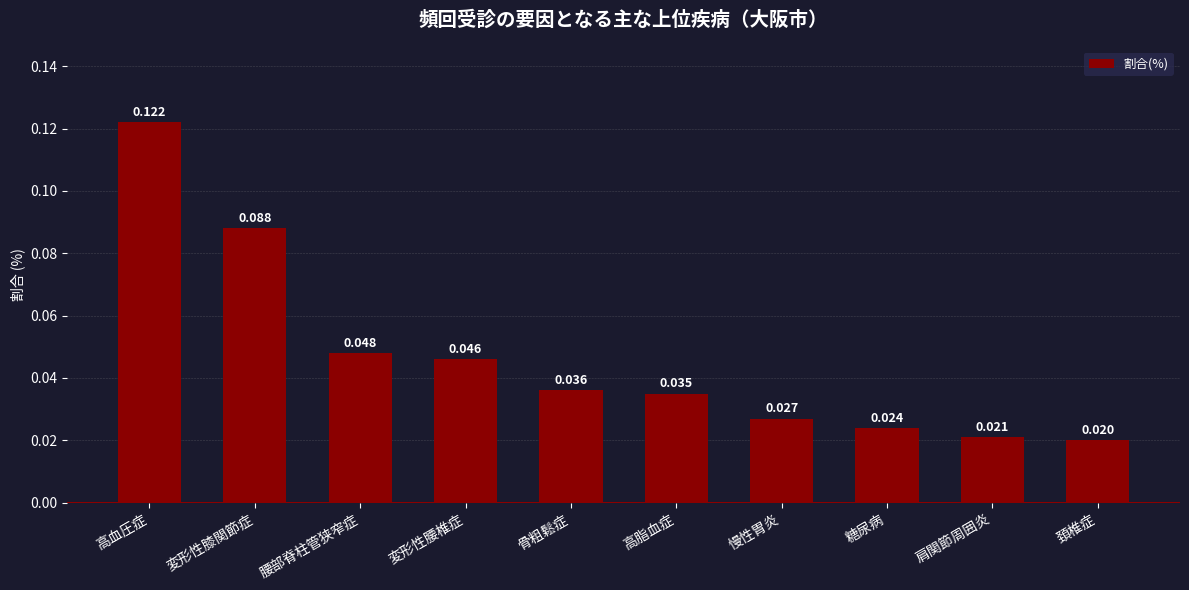

At which label is the value closest to 0?

頚椎症